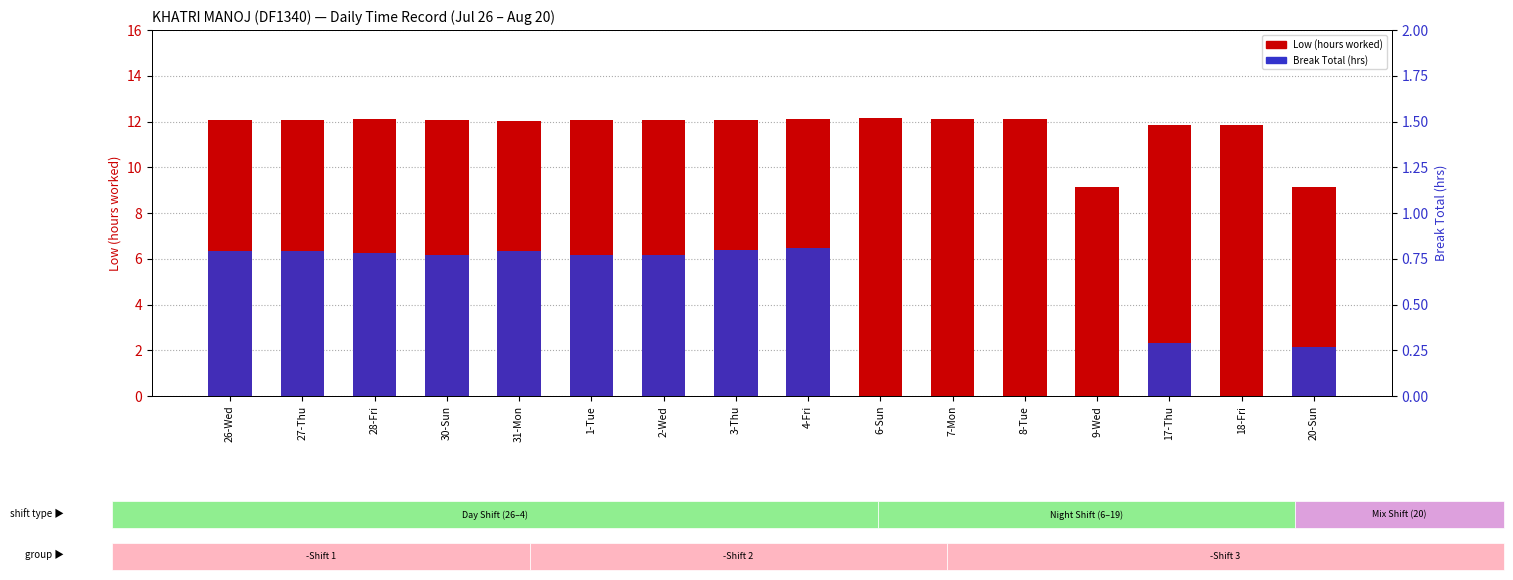

At which category is the sum across all series the highest?

4-Fri